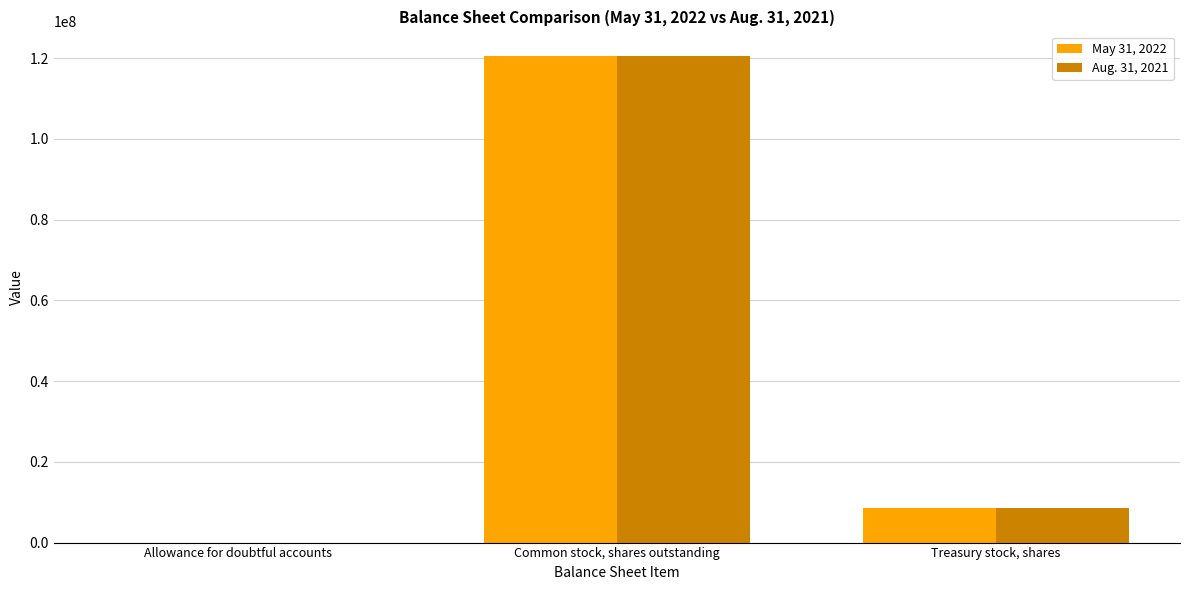

Reading left to right, extract all data points from this chart.

May 31, 2022: Allowance for doubtful accounts=5070	Common stock, shares outstanding=120490407	Treasury stock, shares=8570257
Aug. 31, 2021: Allowance for doubtful accounts=5553	Common stock, shares outstanding=120586589	Treasury stock, shares=8474075